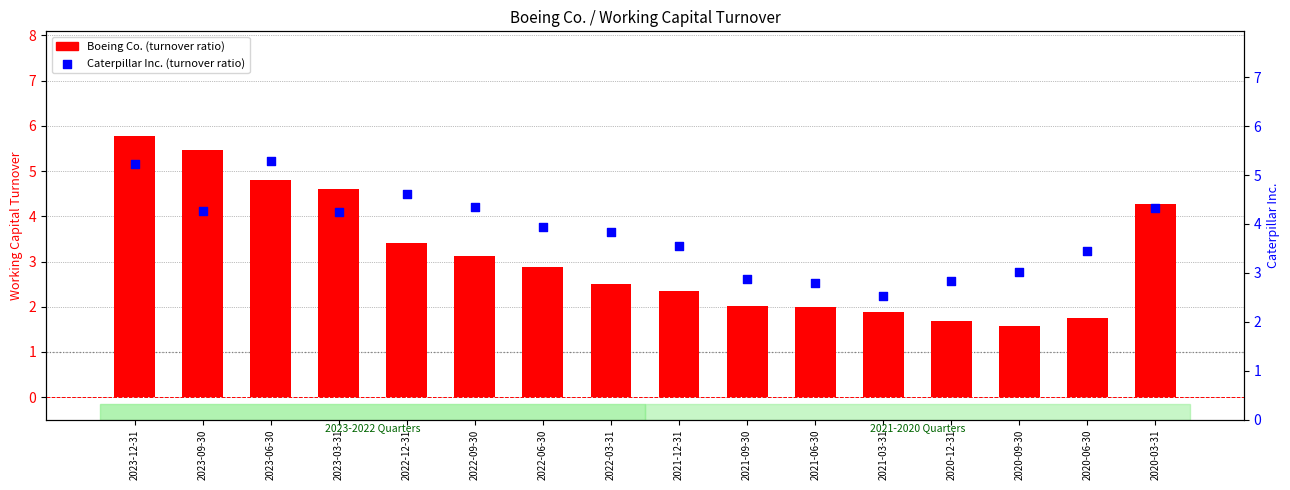

Which series has the largest total across all categories?

Caterpillar Inc. (turnover ratio)